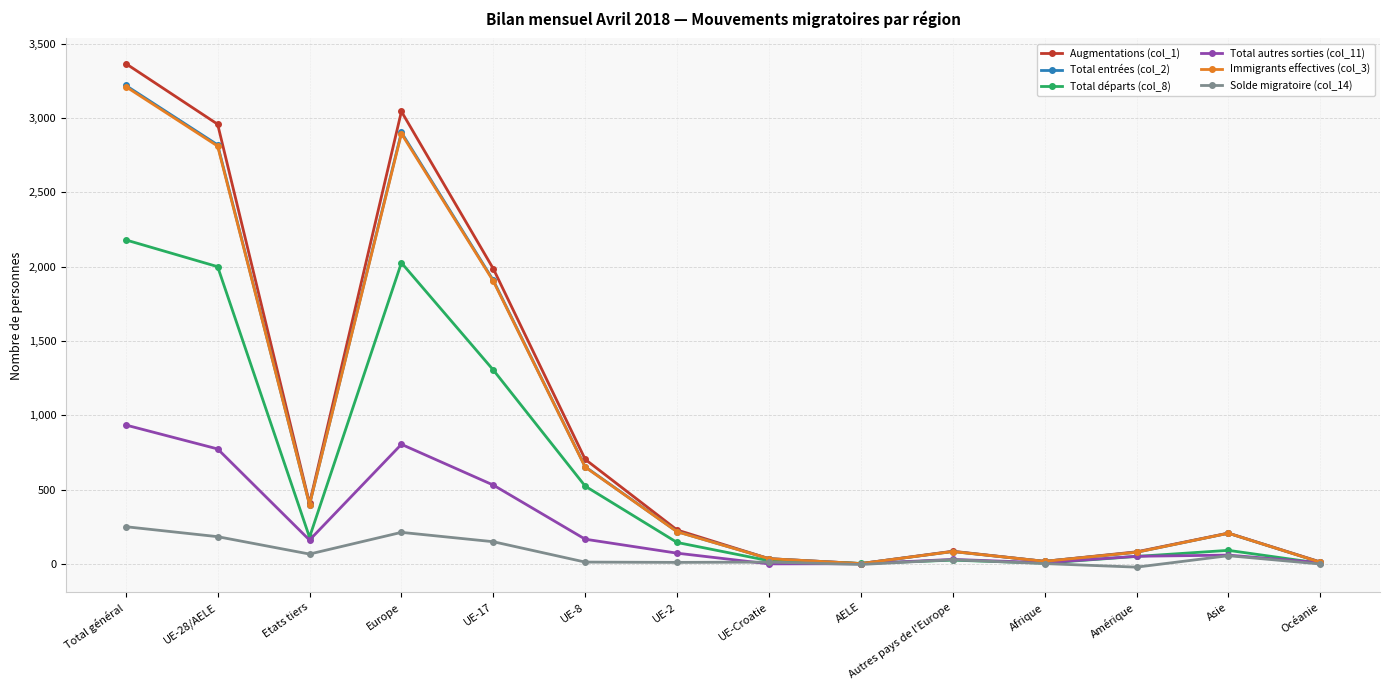

What is the spread (max minus min) of values at Europe?

2831